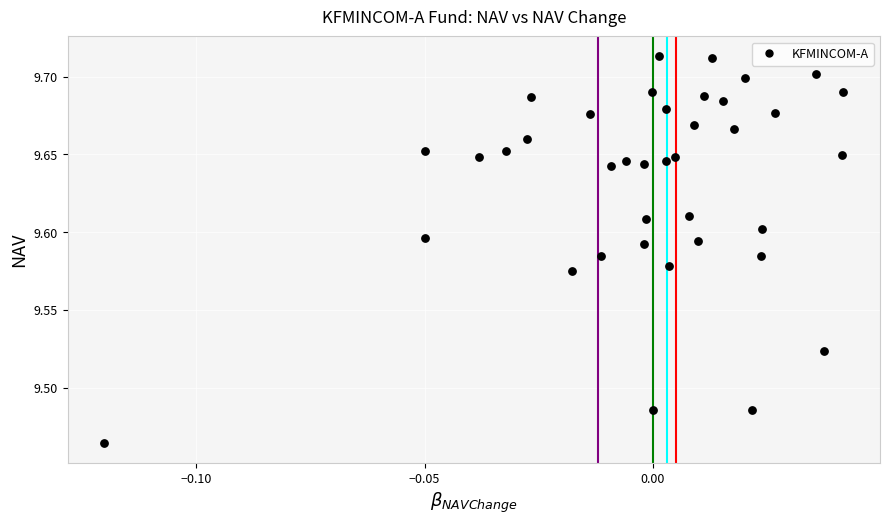

Count the number of points in this scatter plot.

38